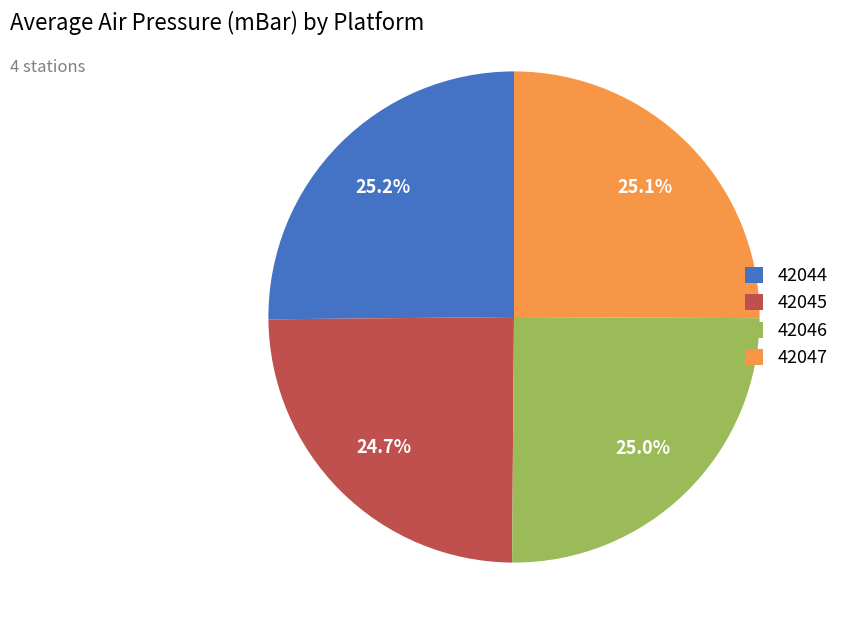

To the nearest percent, what is the average slice percentage?

25%